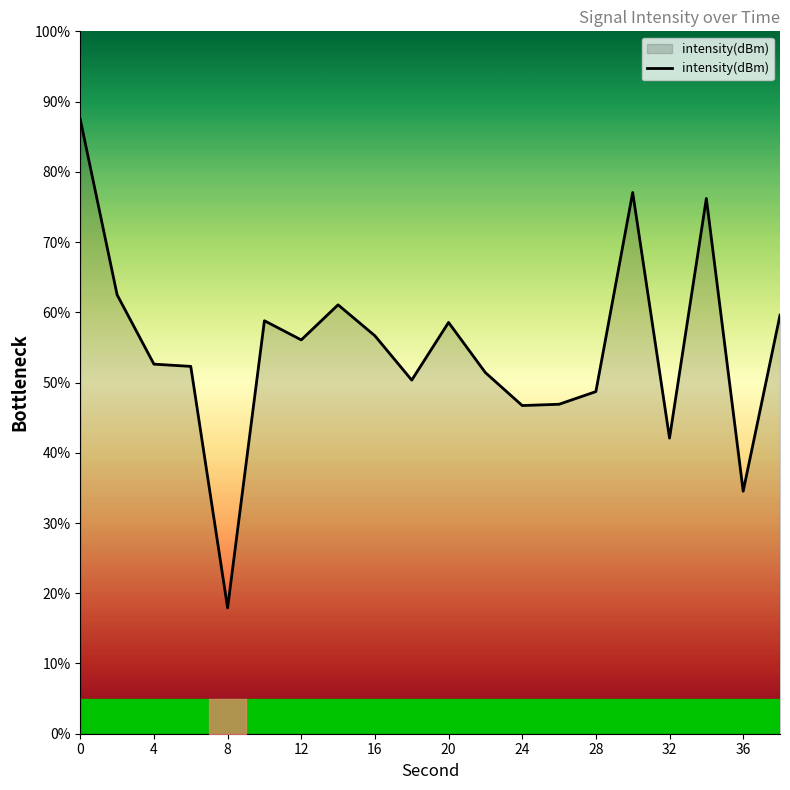

What is the maximum value shown in the chart?

87.5